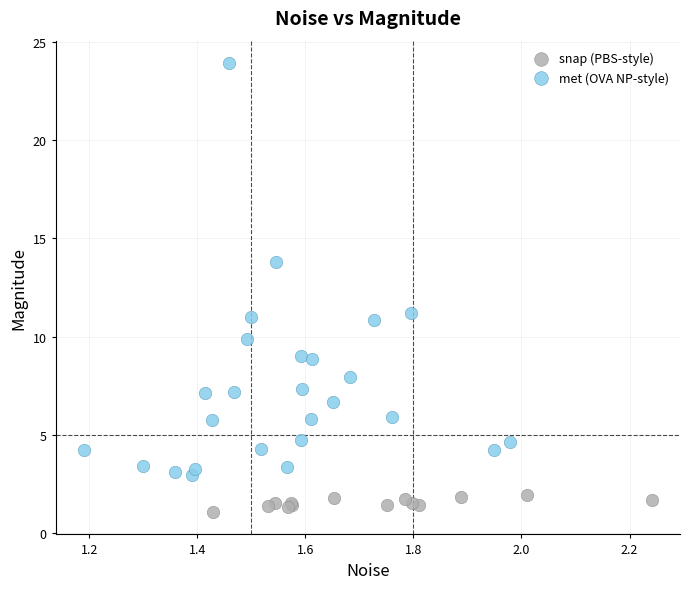

Which series reaches the maximum Y coordinate?

met (OVA NP-style)